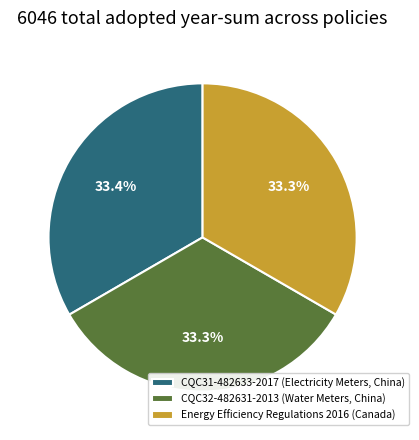

Is the sum of CQC31-482633-2017 (Electricity Meters, China) and Energy Efficiency Regulations 2016 (Canada) greater than half?

Yes